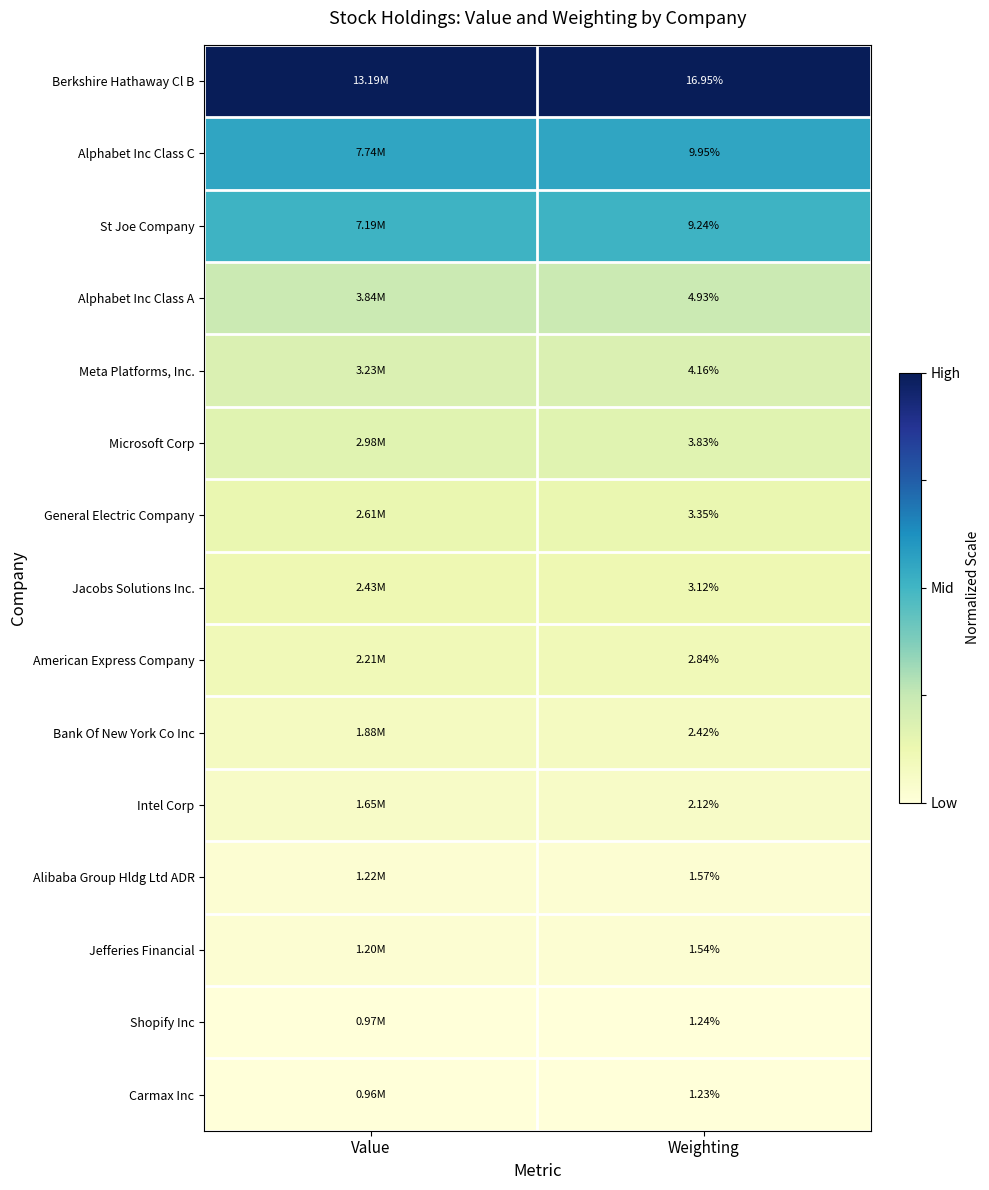

Rank the series at Weighting from lowest to highest value.

Carmax Inc, Shopify Inc, Jefferies Financial, Alibaba Group Hldg Ltd ADR, Intel Corp, Bank Of New York Co Inc, American Express Company, Jacobs Solutions Inc., General Electric Company, Microsoft Corp, Meta Platforms, Inc., Alphabet Inc Class A, St Joe Company, Alphabet Inc Class C, Berkshire Hathaway Cl B